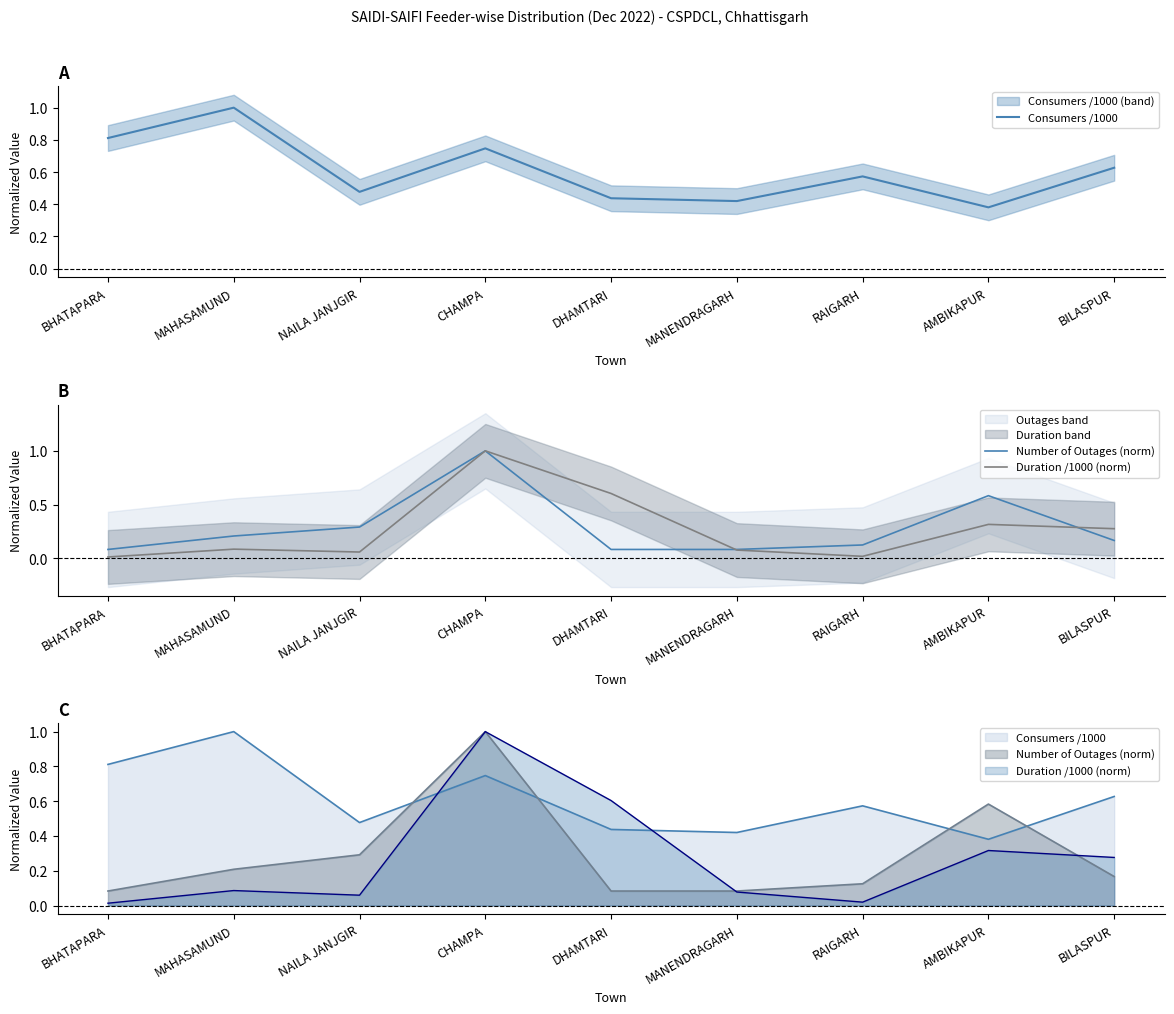

True or false: Number of Outages (norm) has a value of 1.0 at CHAMPA.

True